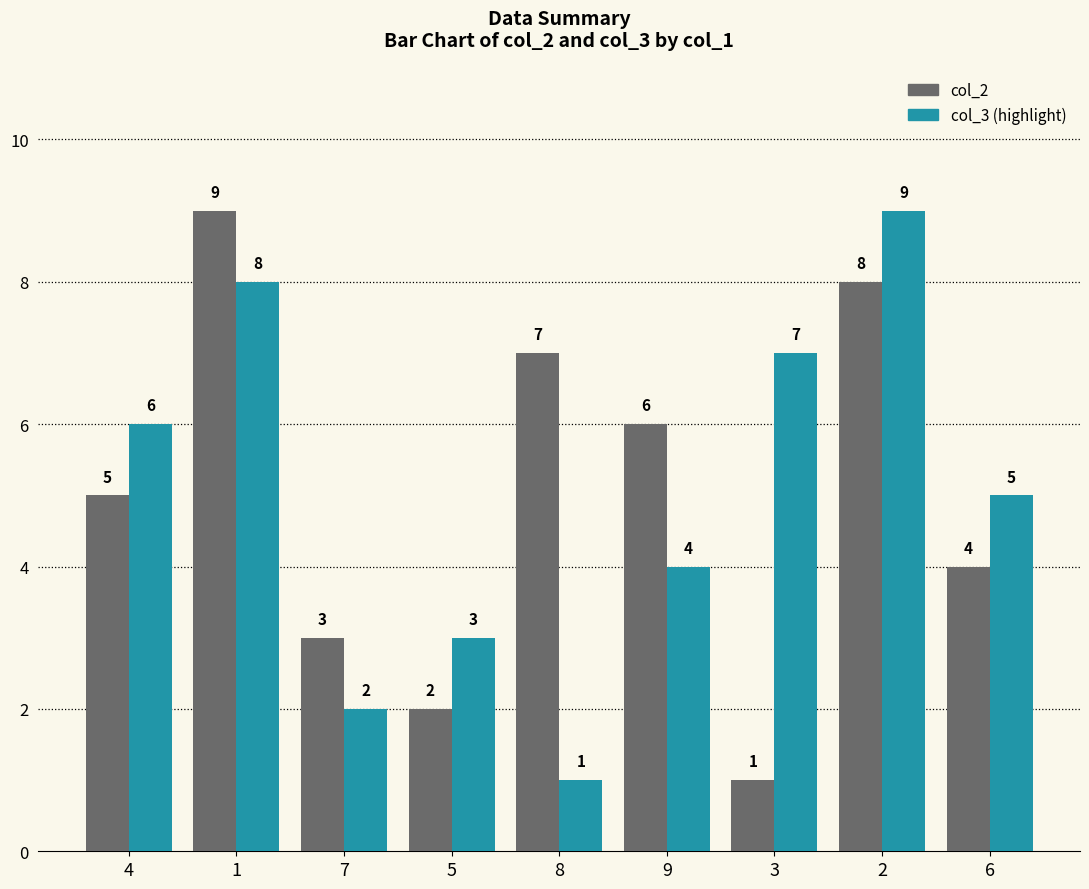

What is the total value across all series at 2?

17